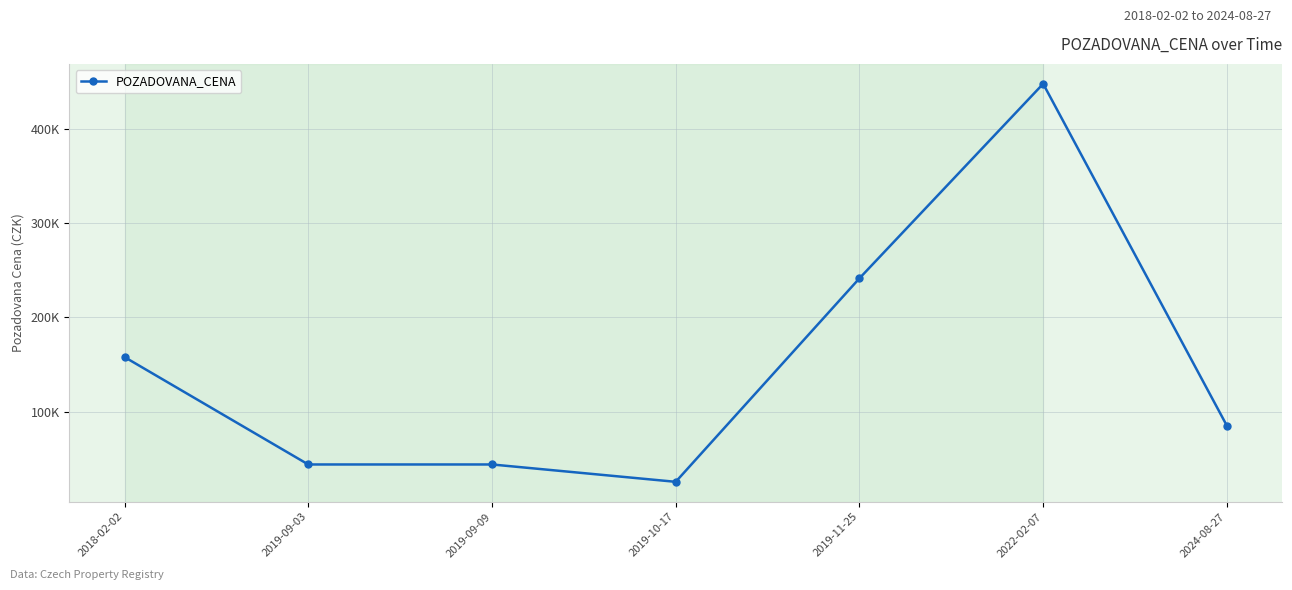

Reading left to right, what are all the values shown in this chart?

158060	44220	44220	25825	241500	447700	85300